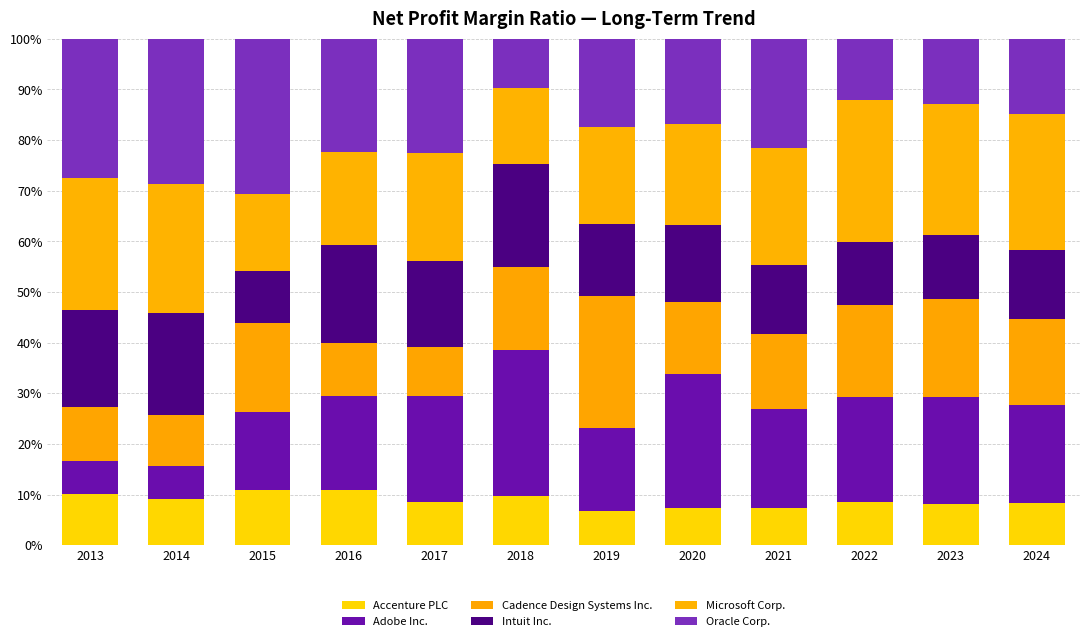

Are the bars horizontal?

No